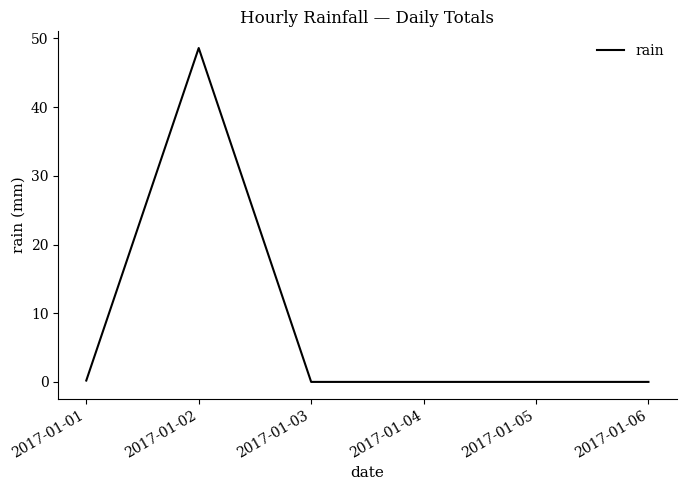

Where is the first local maximum?

2017-01-02